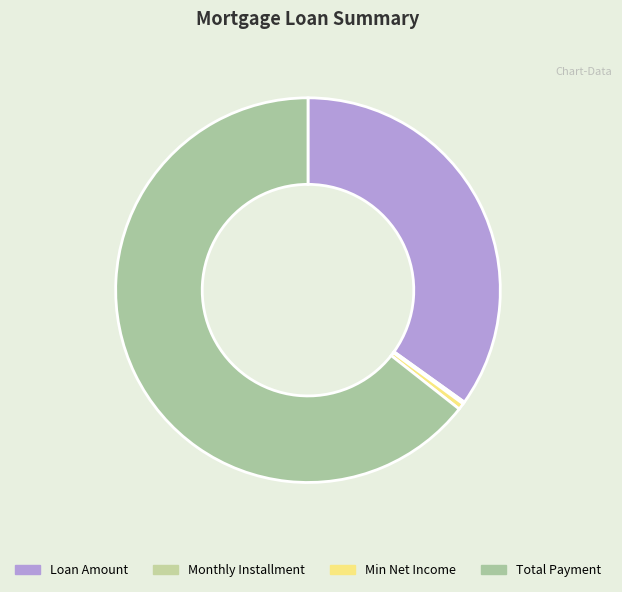

Is the sum of Loan Amount and Monthly Installment greater than half?

No